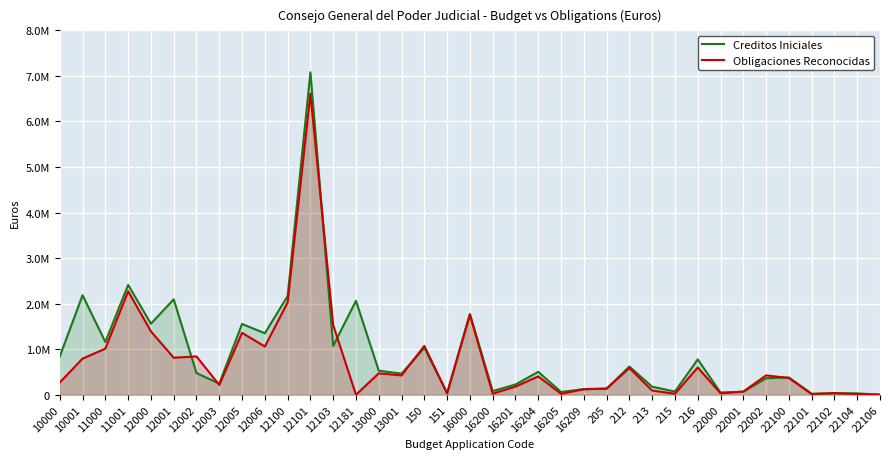

How many values in the Obligaciones Reconocidas series exceed 402394?

19